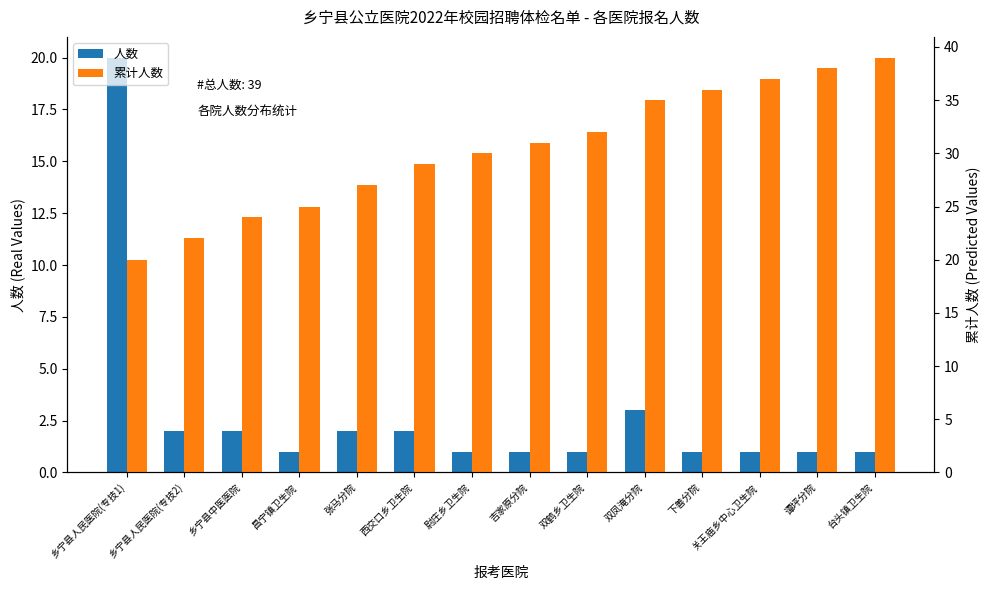

How many groups of bars are there?

14